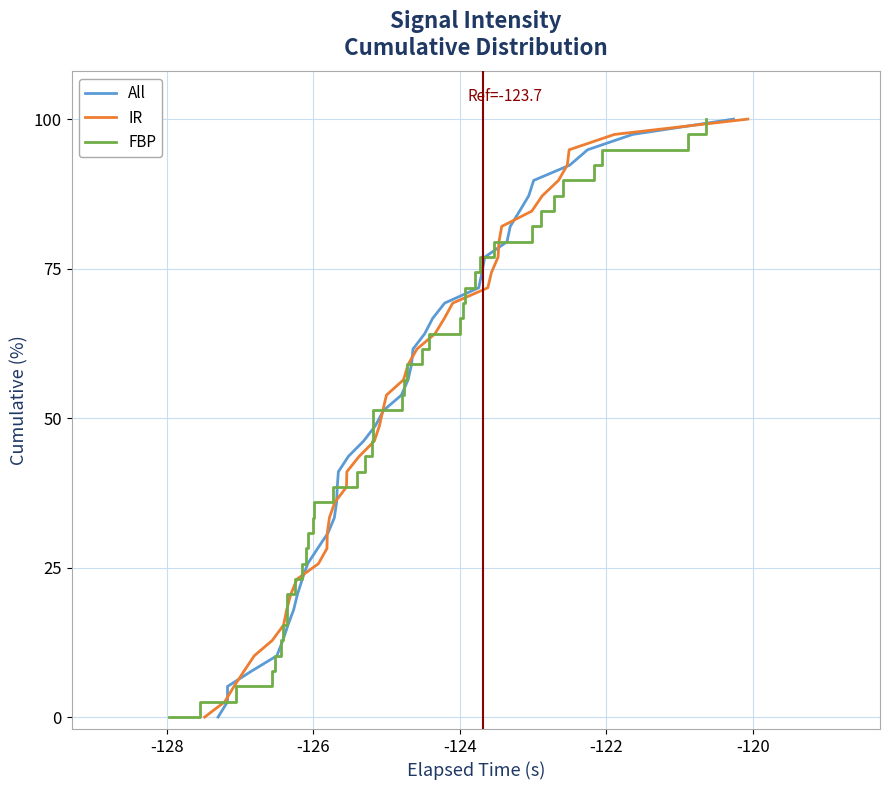

How many values in the All series exceed 51?

20